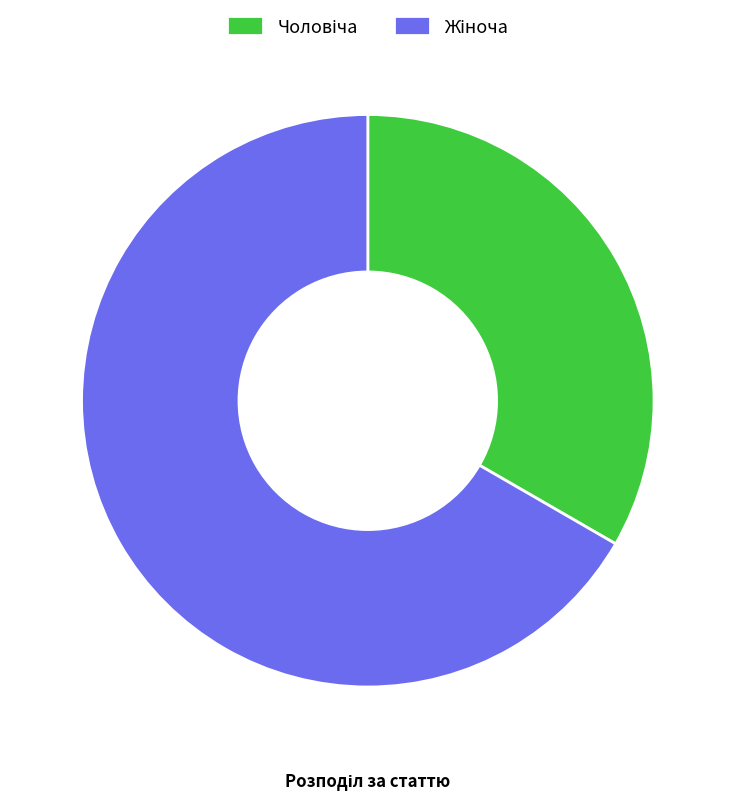

Does any single category account for the majority?

Yes